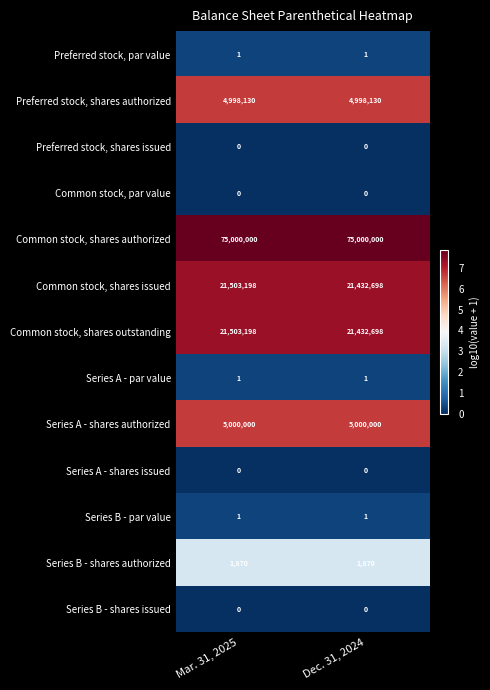

What is the approximate value of Series A - shares authorized at Mar. 31, 2025?

5000000